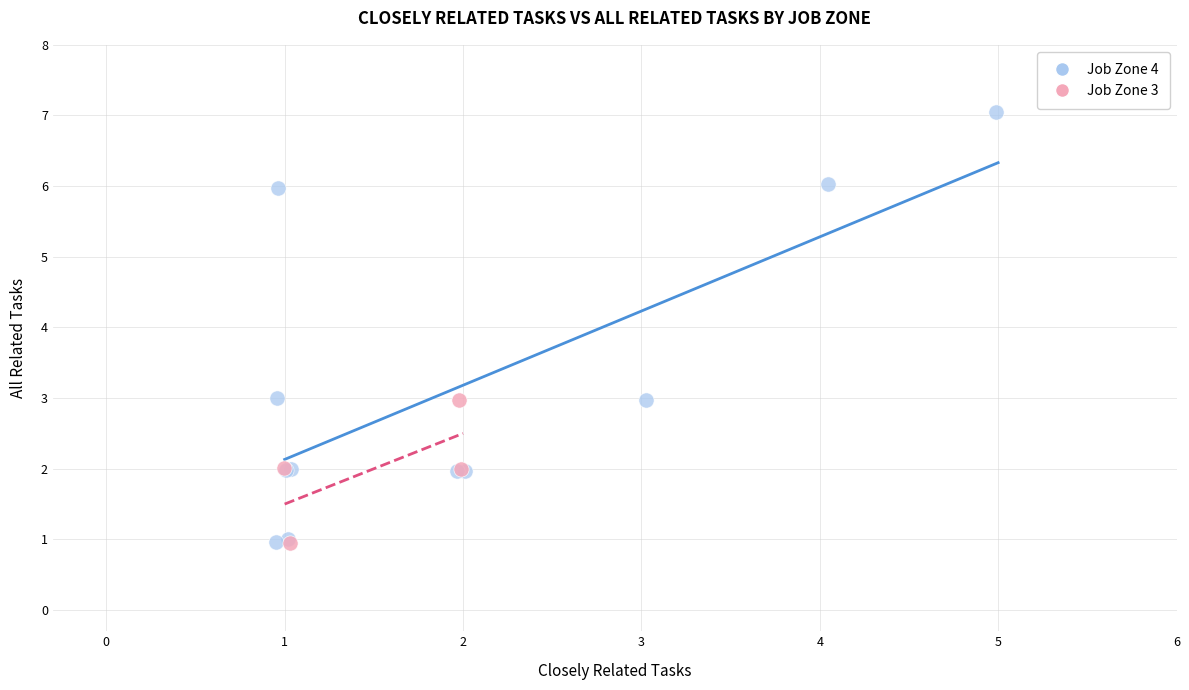

Which series has the largest Y range (max minus min)?

Job Zone 4